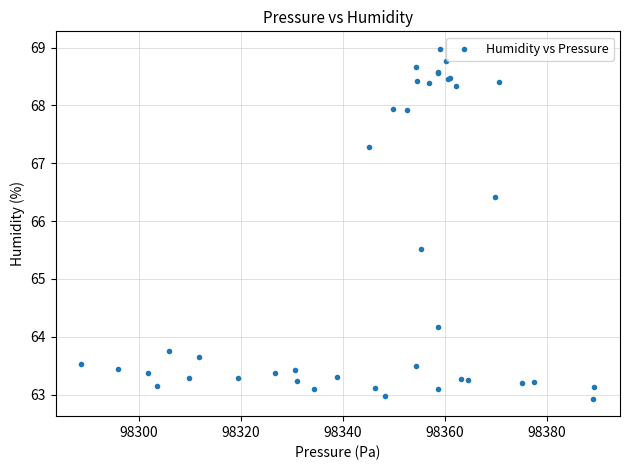

What Y value in the scatter plot is closest to 65?

65.5